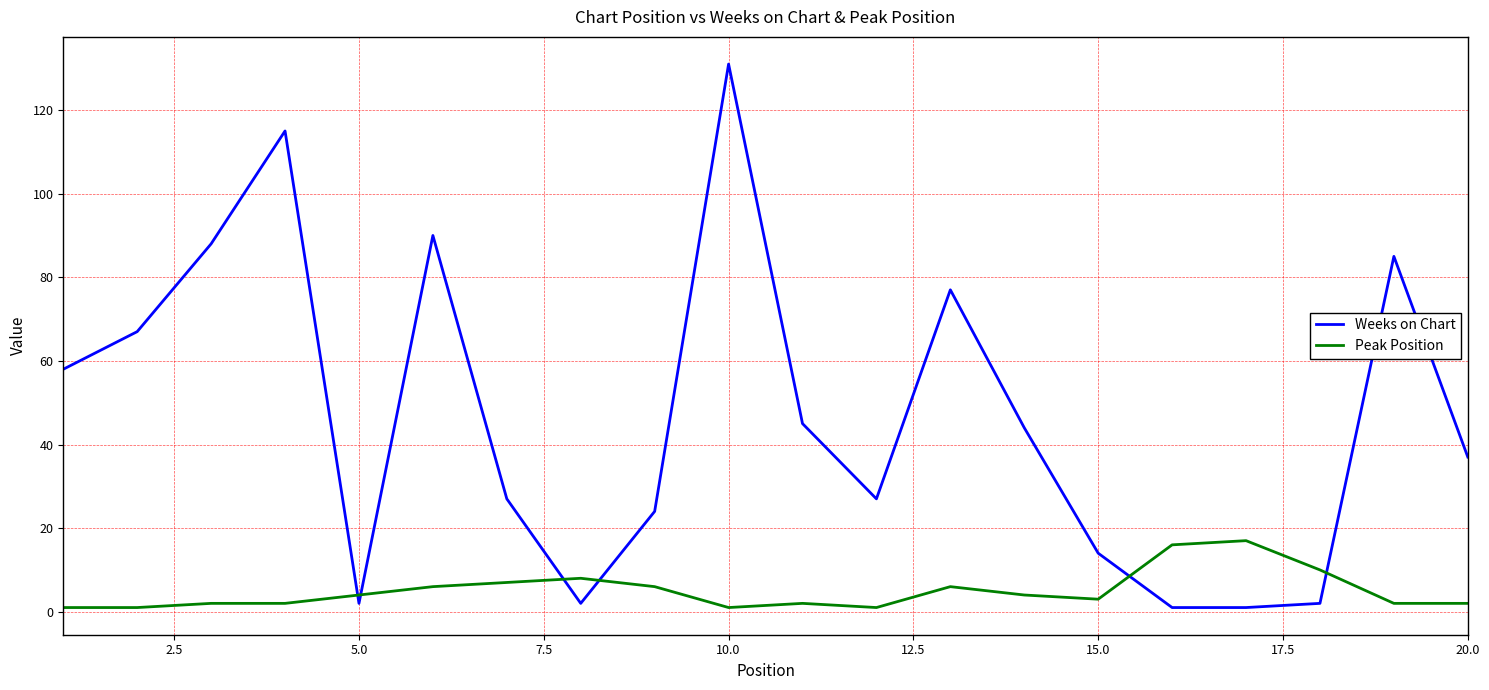

What are all the series names shown in the legend?

Weeks on Chart, Peak Position